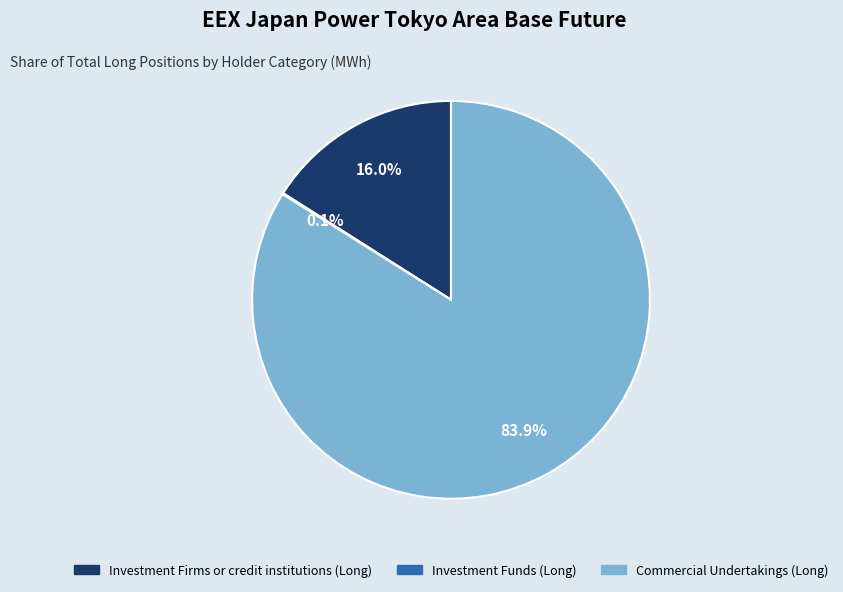

Combined, what portion of the pie is Investment Firms or credit institutions (Long) and Commercial Undertakings (Long)?

99.9%